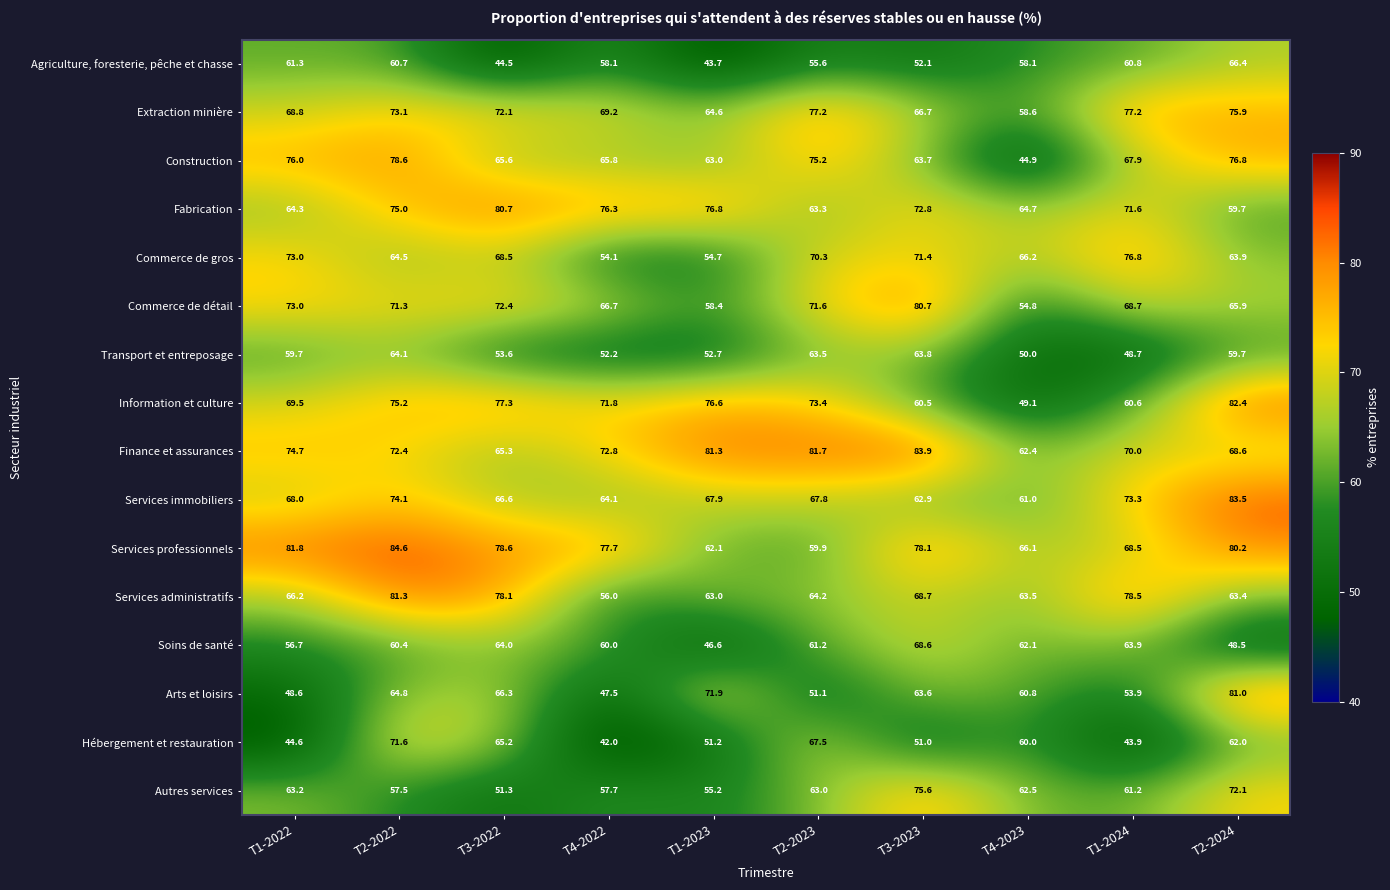

What is the minimum value shown in the chart?

42.0